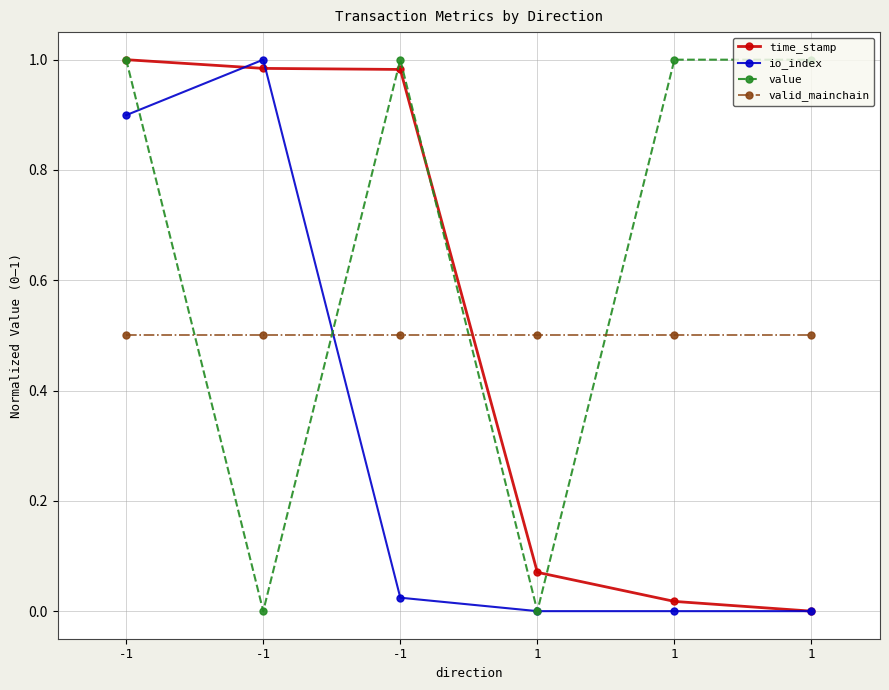

What is the average value of the io_index series?

0.3